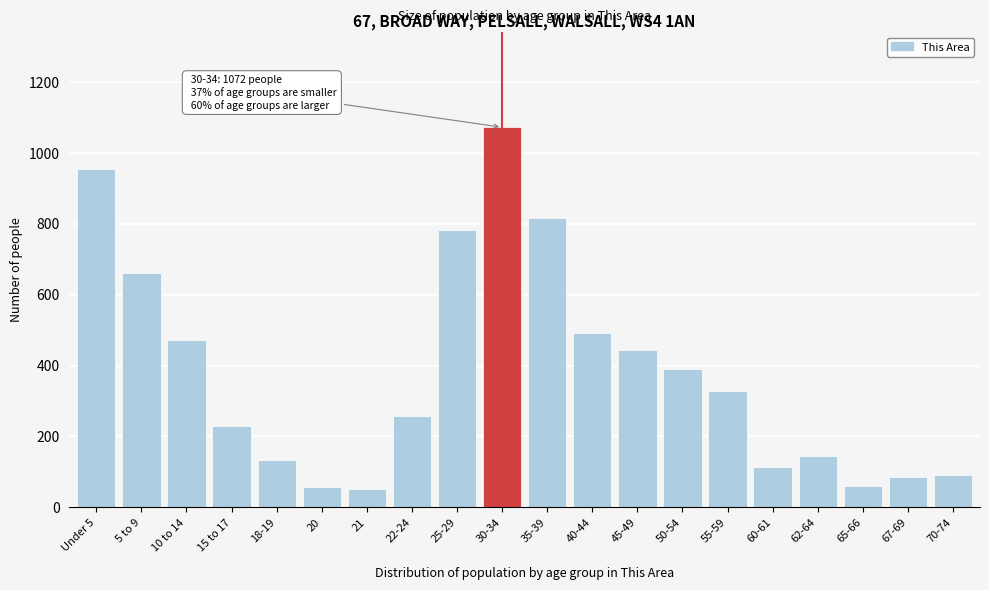

What is the label of the 10th bar from the right?

35-39